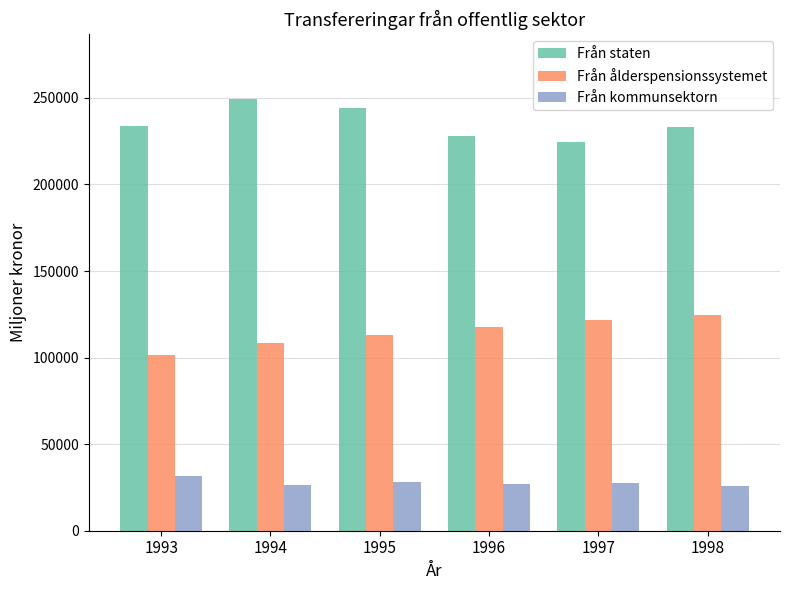

Which series has the largest total across all categories?

Från staten